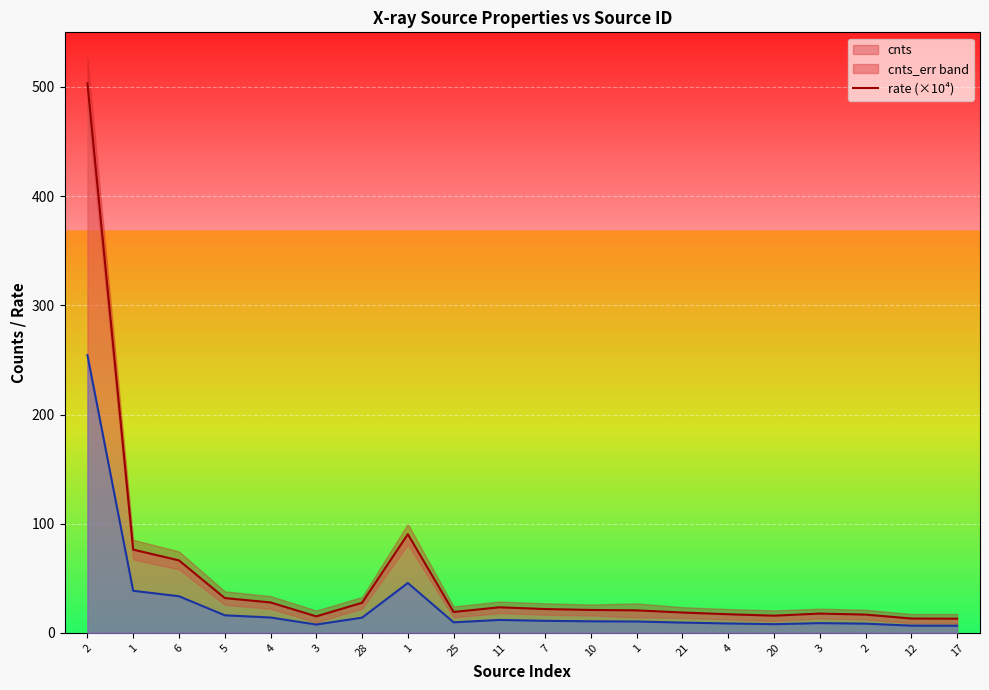

Read the cnts_err value at 4.

8.6